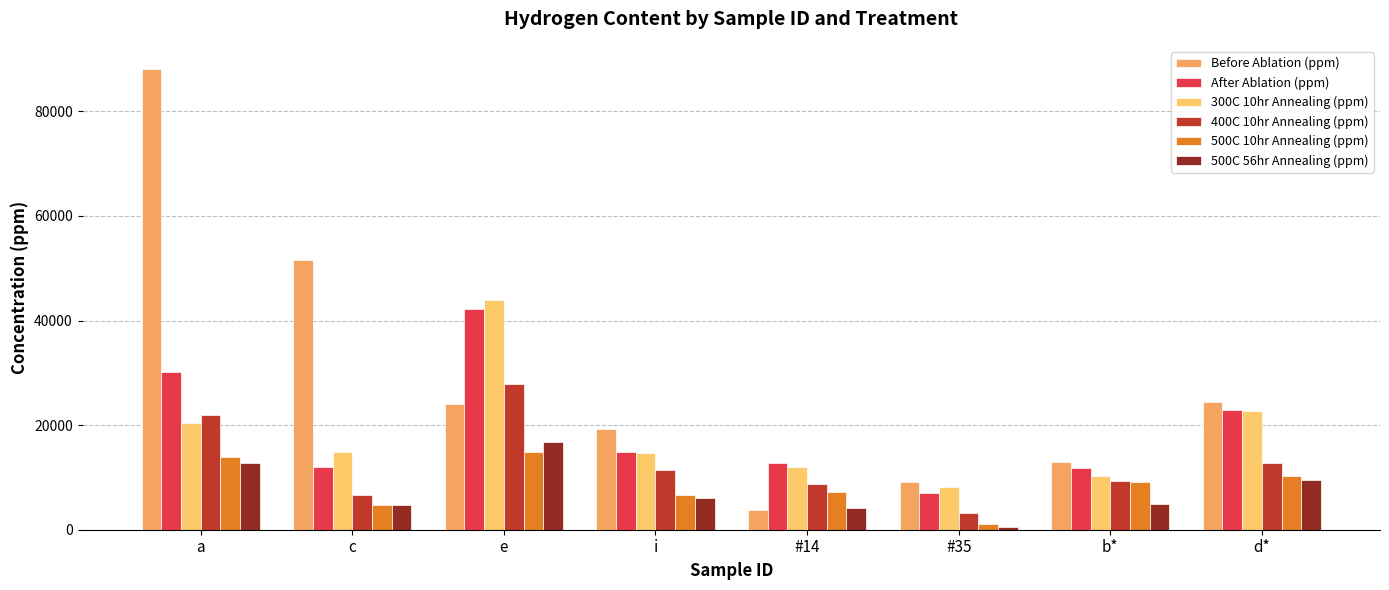

How many bars are there in total?

48